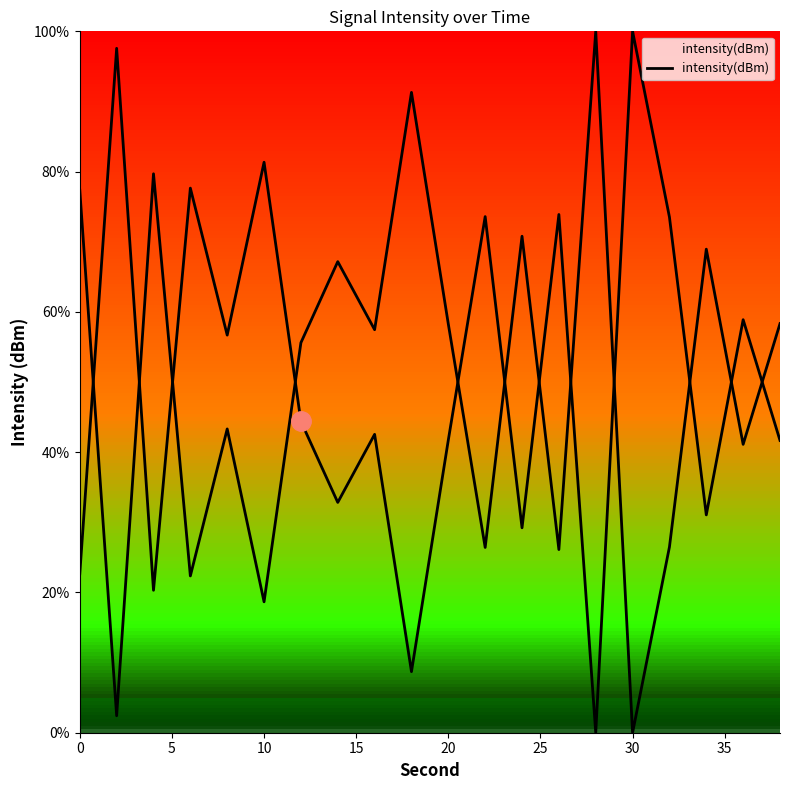

What is the average value?

50.4